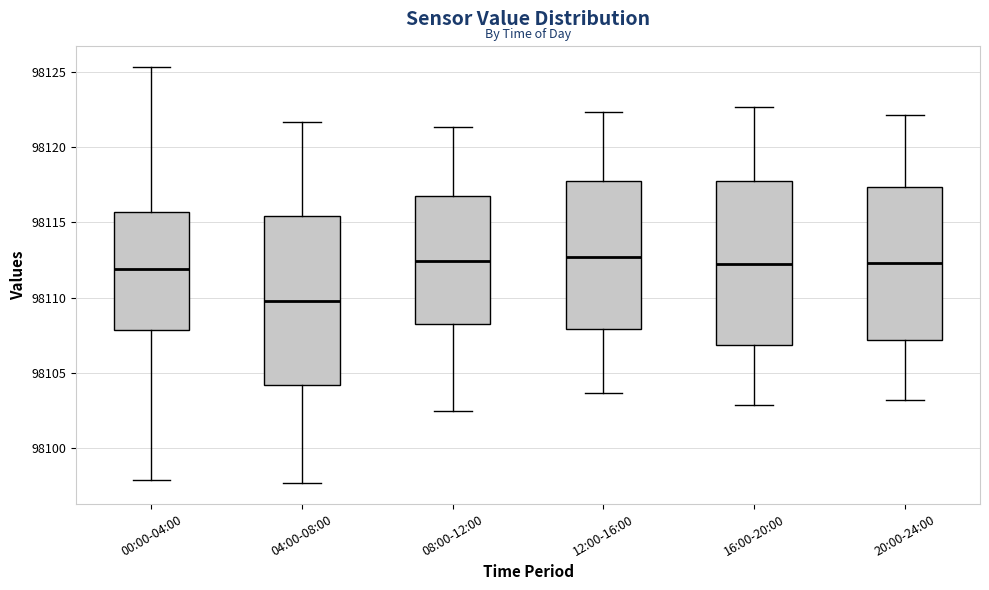

Reading left to right, transcribe this box plot: for each box, give where its median line is, the range the box spans, and where its two whiskers end, as read against the y-axis. The values are not printed on the chart, so give them approximately, as read against the axis.

00:00-04:00: median 98112.0, box 98108.0 to 98115.5, whiskers 98098.0 to 98125.5
04:00-08:00: median 98110.0, box 98104.0 to 98115.5, whiskers 98097.5 to 98121.5
08:00-12:00: median 98112.5, box 98108.0 to 98117.0, whiskers 98102.5 to 98121.5
12:00-16:00: median 98112.5, box 98108.0 to 98118.0, whiskers 98103.5 to 98122.5
16:00-20:00: median 98112.0, box 98107.0 to 98118.0, whiskers 98103.0 to 98122.5
20:00-24:00: median 98112.5, box 98107.0 to 98117.5, whiskers 98103.0 to 98122.0